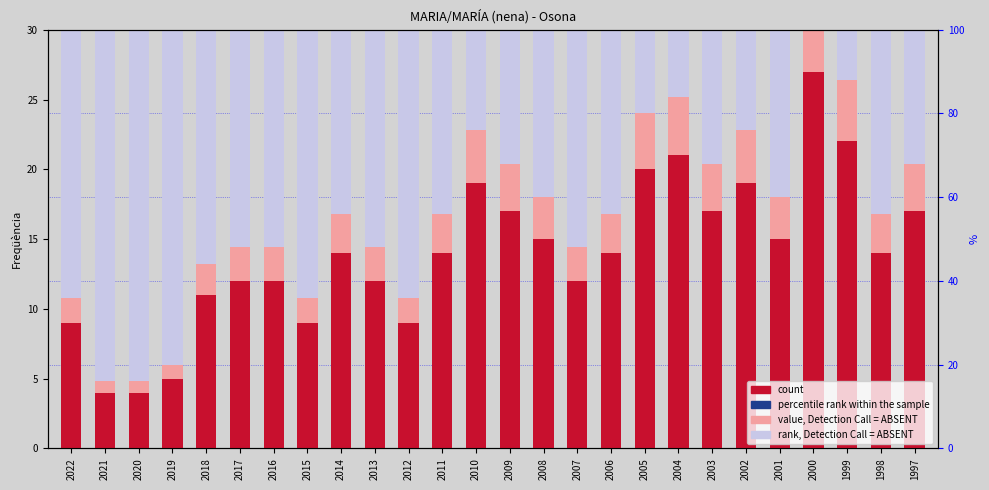

Which label corresponds to the smallest value in the chart?

2021